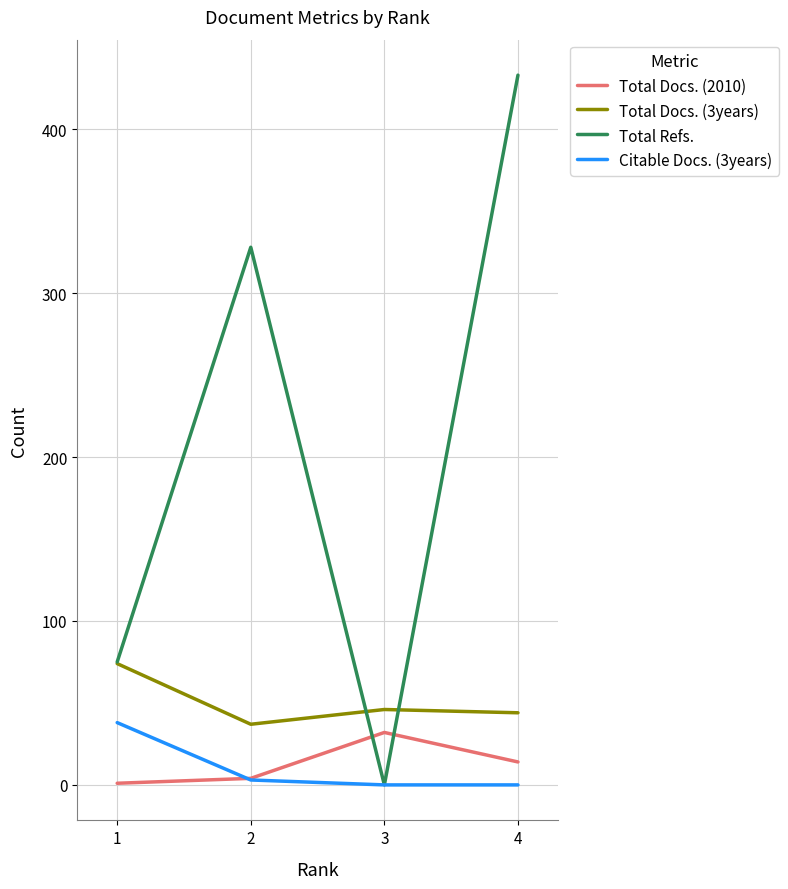

Which series has the largest range (max minus min)?

Total Refs.